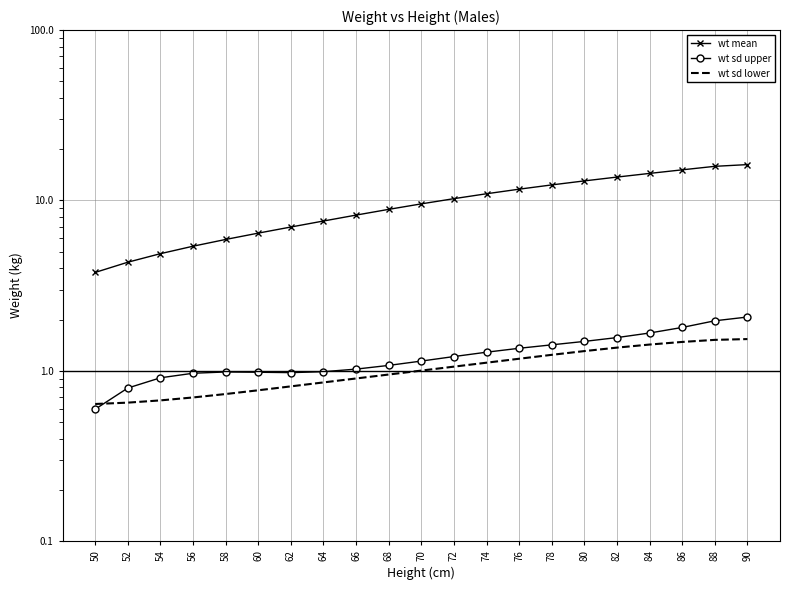

Which series ends up on top after the final intersection of wt sd upper and wt sd lower?

wt sd upper